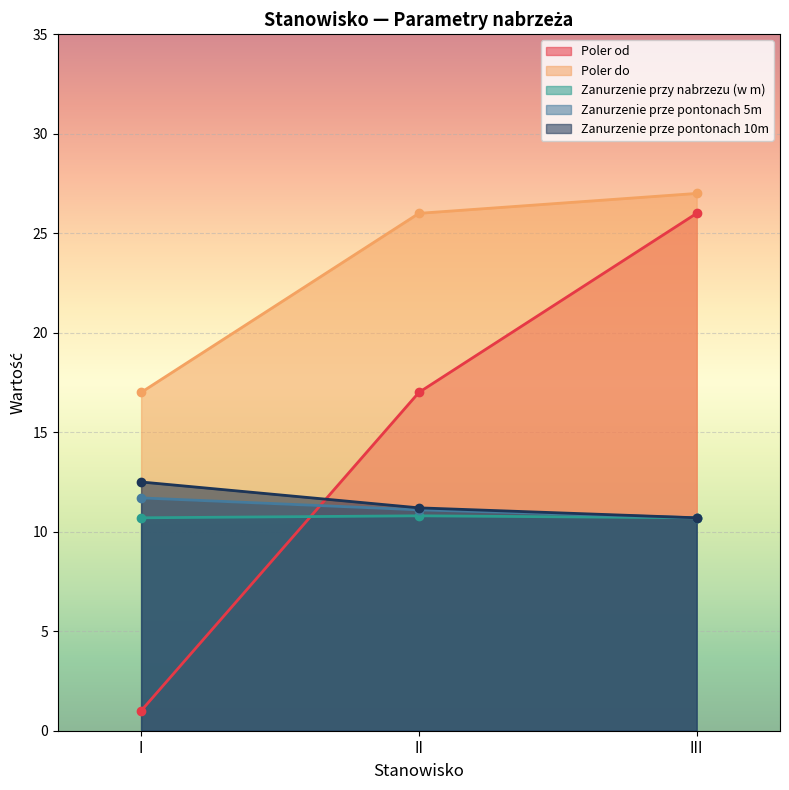

Is the value of Poler od at II greater than the value of Zanurzenie prze pontonach 10m at II?

Yes